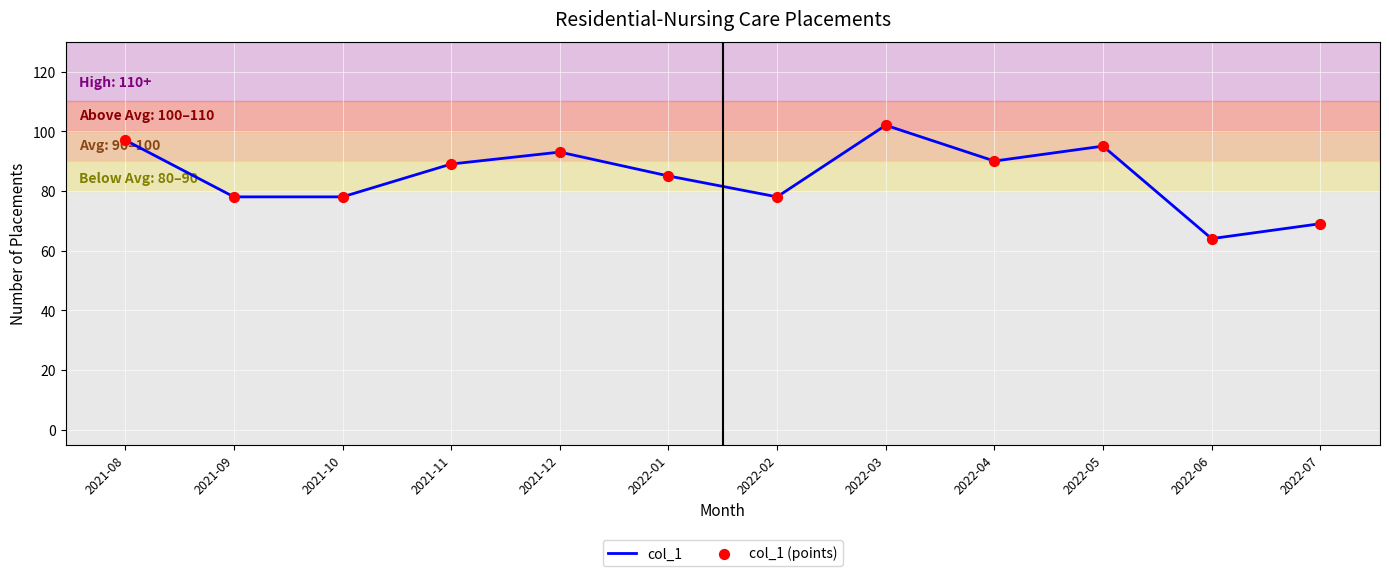

Which has a higher value, 2022-05 or 2021-10?

2022-05